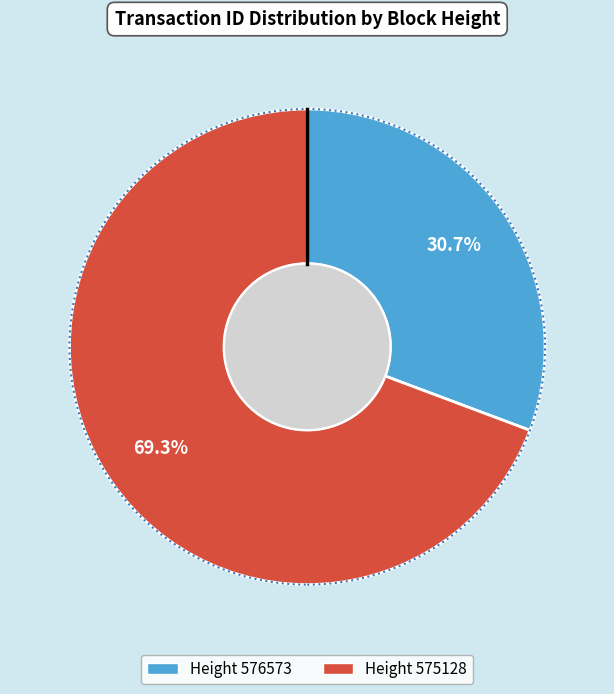

Does any single category account for the majority?

Yes